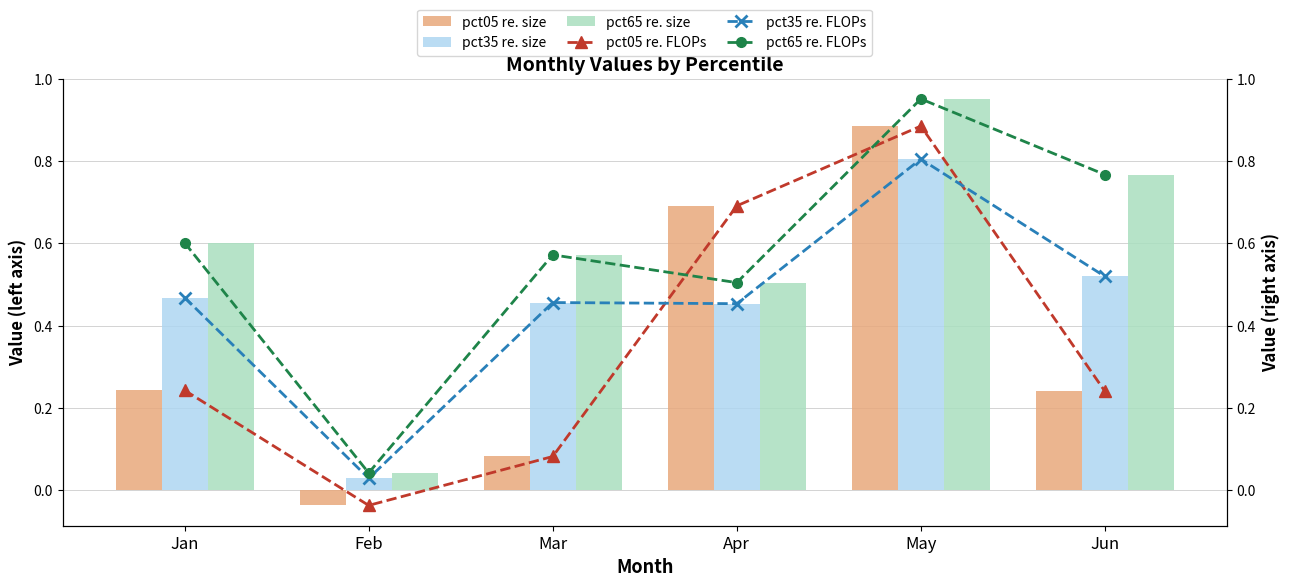

Rank the categories by pct35 re. FLOPs value from lowest to highest.

Feb, Apr, Mar, Jan, Jun, May